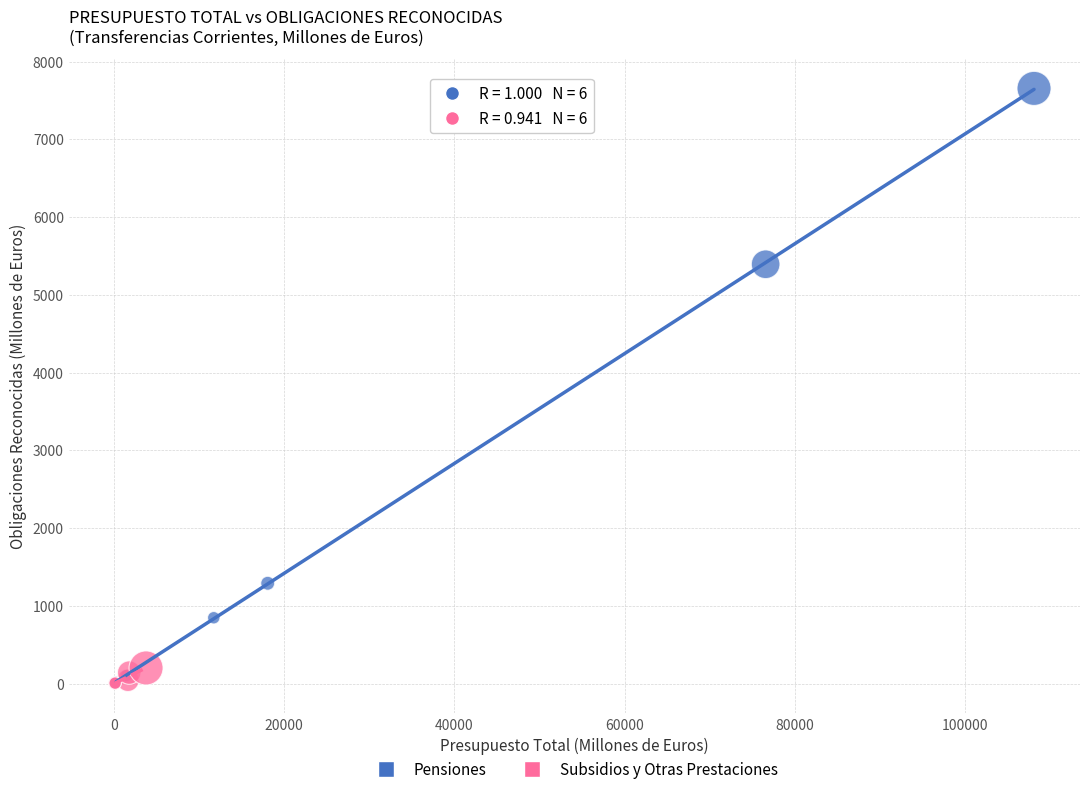

Which series reaches the maximum Y coordinate?

Pensiones